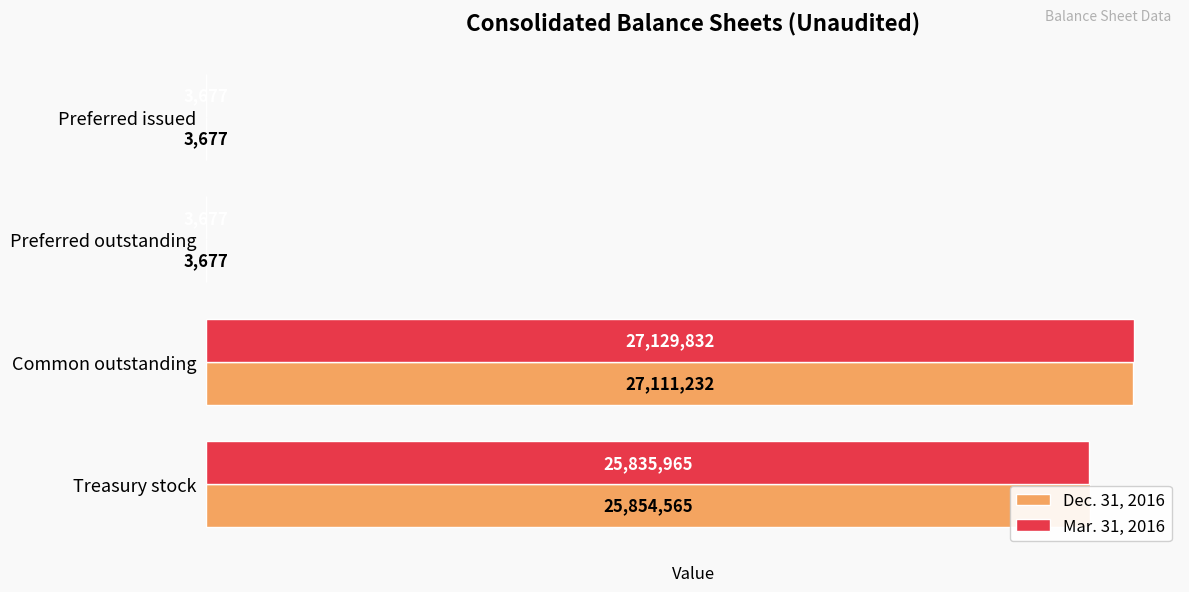

What is the maximum value shown in the chart?

27129832